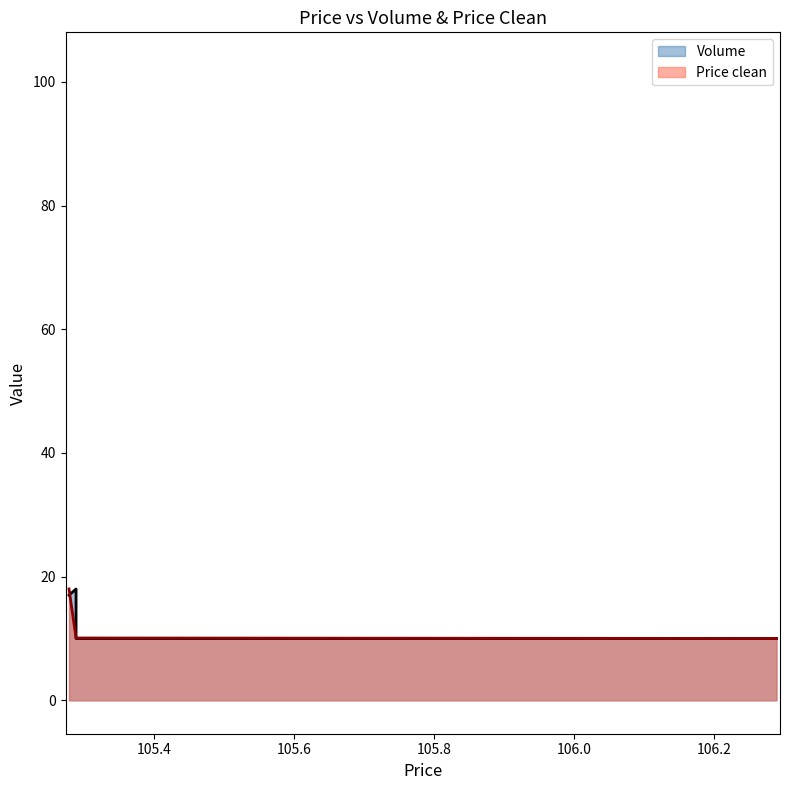

List the labels in order of Price clean value, largest first.

105.278889, 105.288889, 105.288889, 106.288889